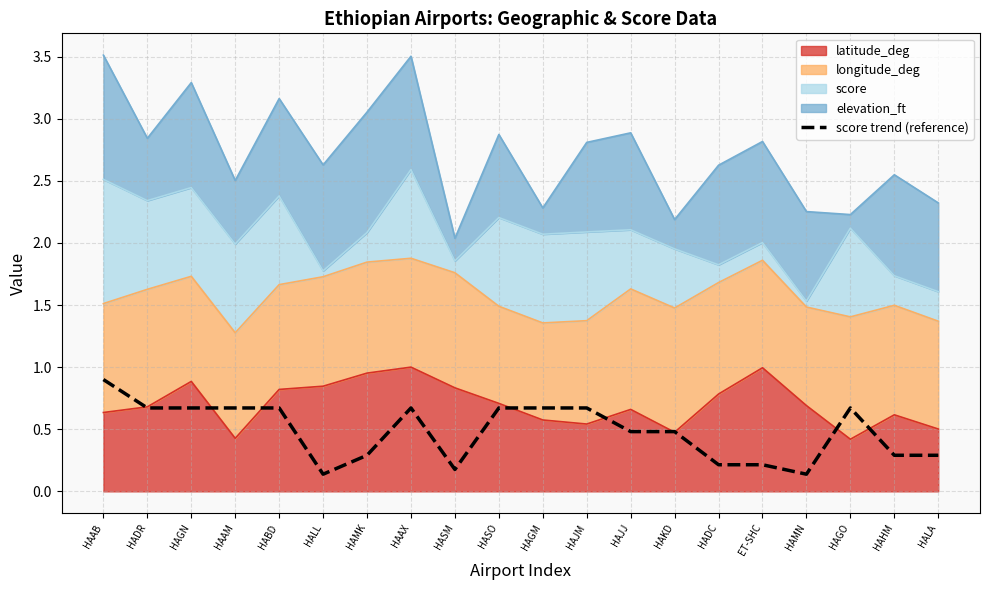

Which label corresponds to the largest value in the chart?

HAAB